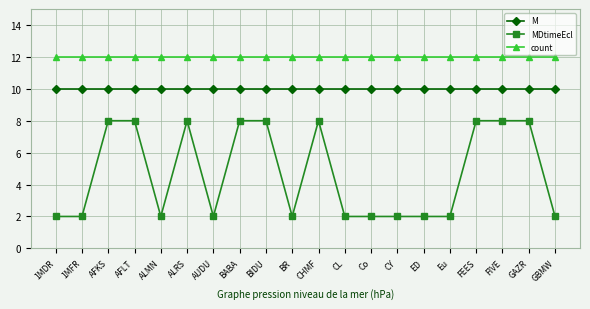

How many distinct data groups are displayed?

3